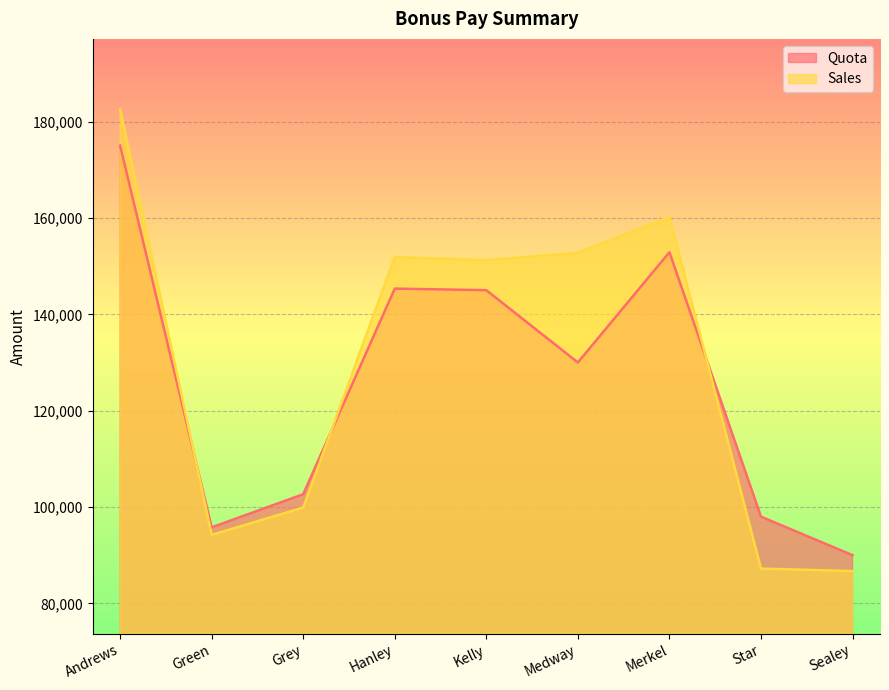

Is it true that Quota equals 90000 at Sealey?

True